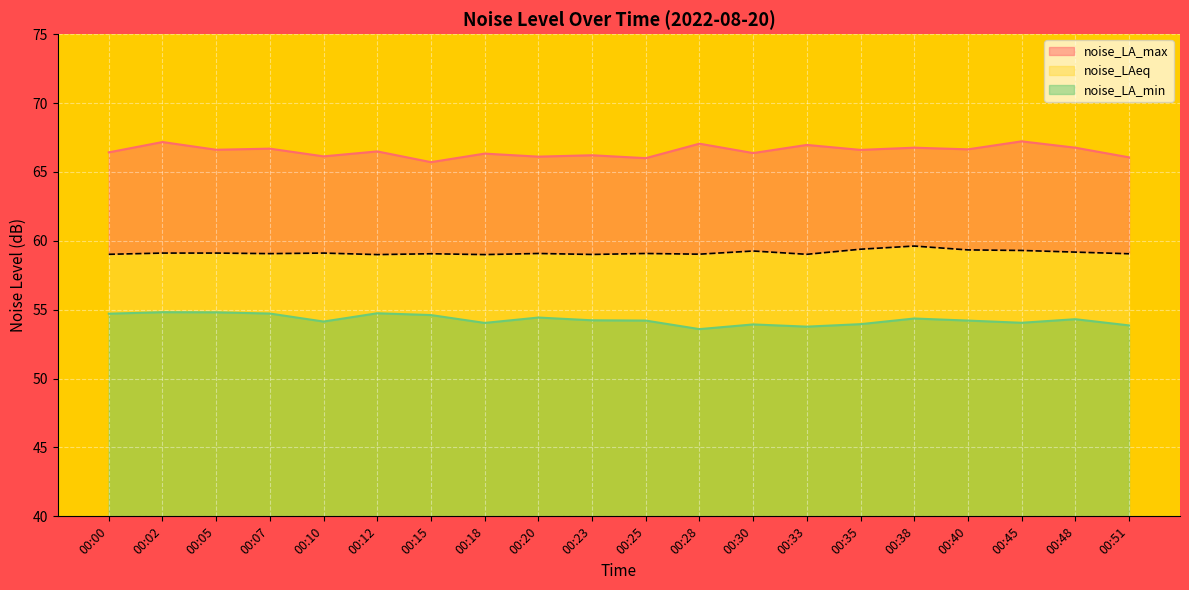

What is the maximum value shown in the chart?

67.2